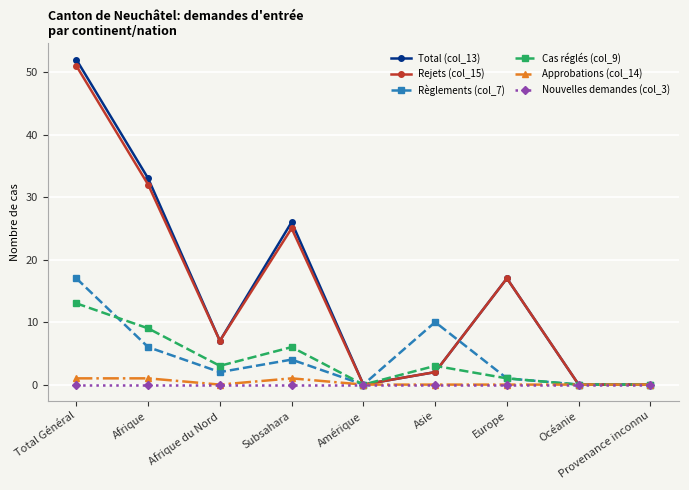

Is the value of Approbations (col_14) at Asie greater than the value of Règlements (col_7) at Afrique du Nord?

No